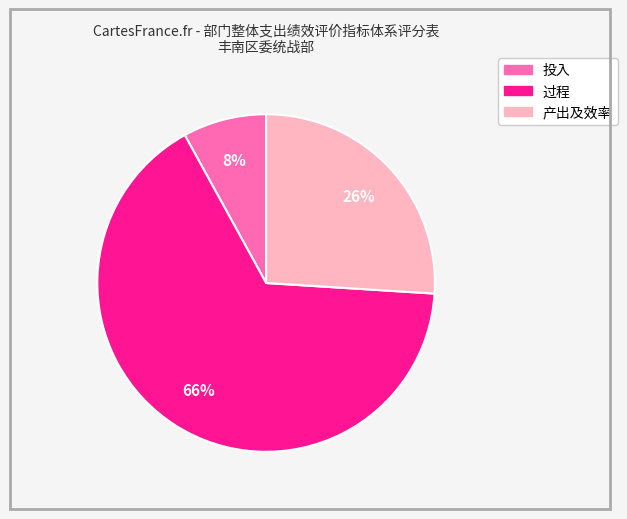

Which slice represents more than half of the pie?

过程